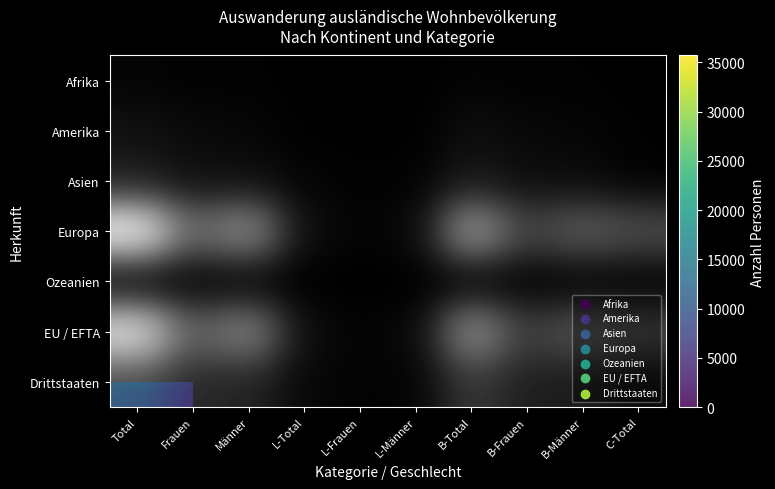

At which category is the sum across all series the highest?

Total